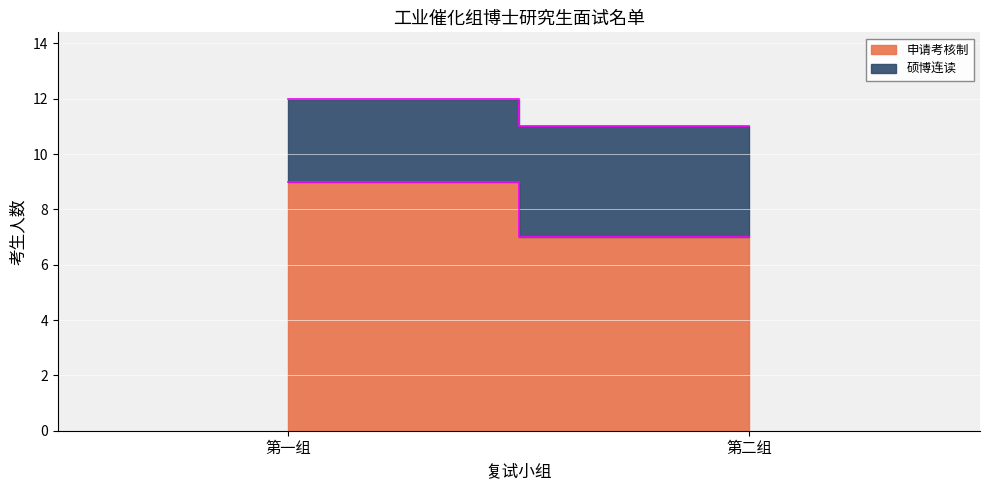

At which category is the sum across all series the highest?

第一组